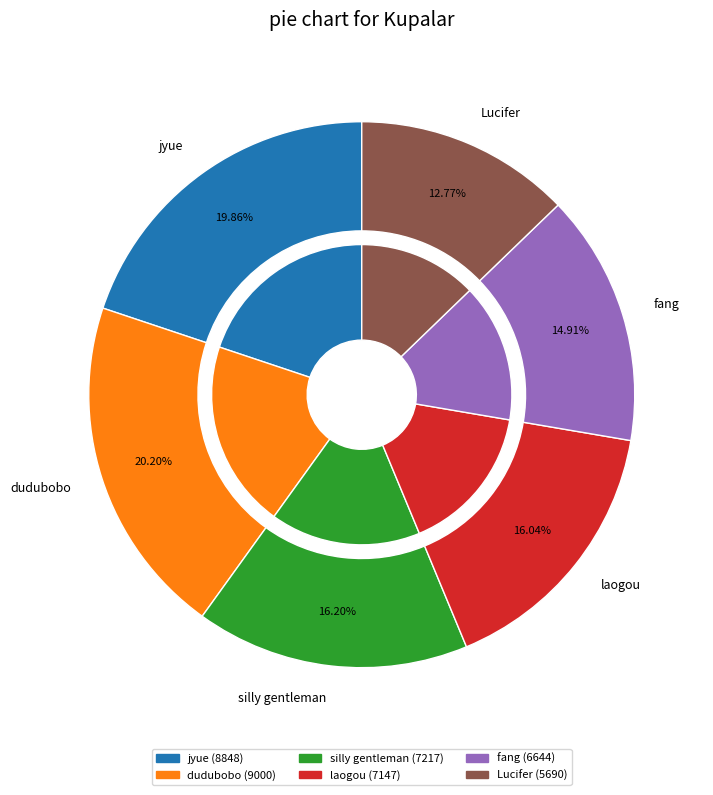

Rank the categories by value from lowest to highest.

Lucifer, fang, laogou, silly gentleman, jyue, dudubobo